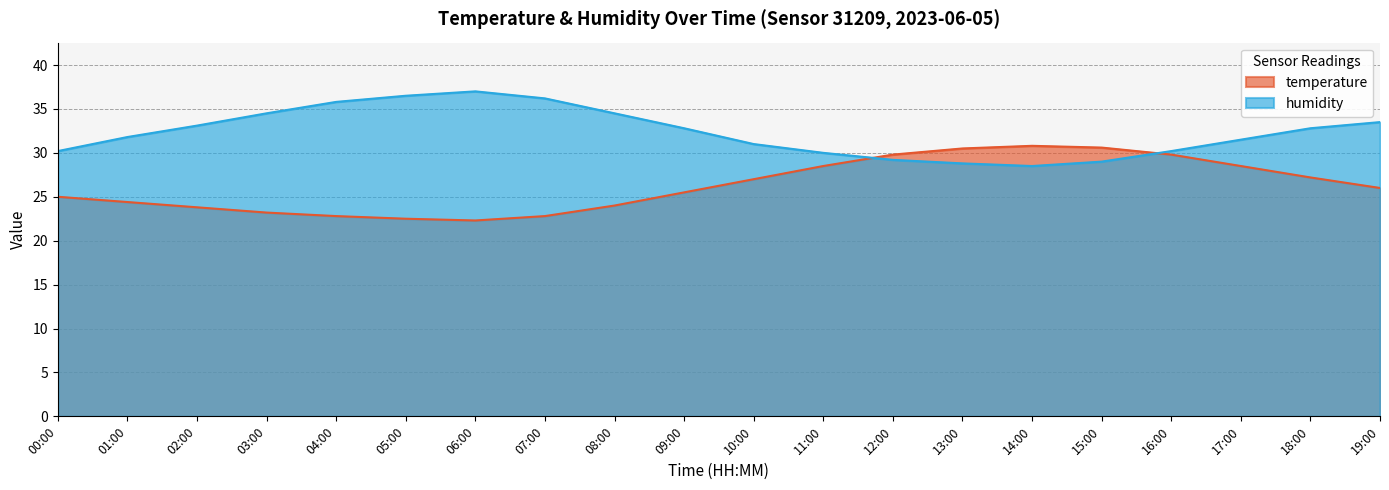

What is the difference between the second highest and minimum values in the humidity series?

8.0